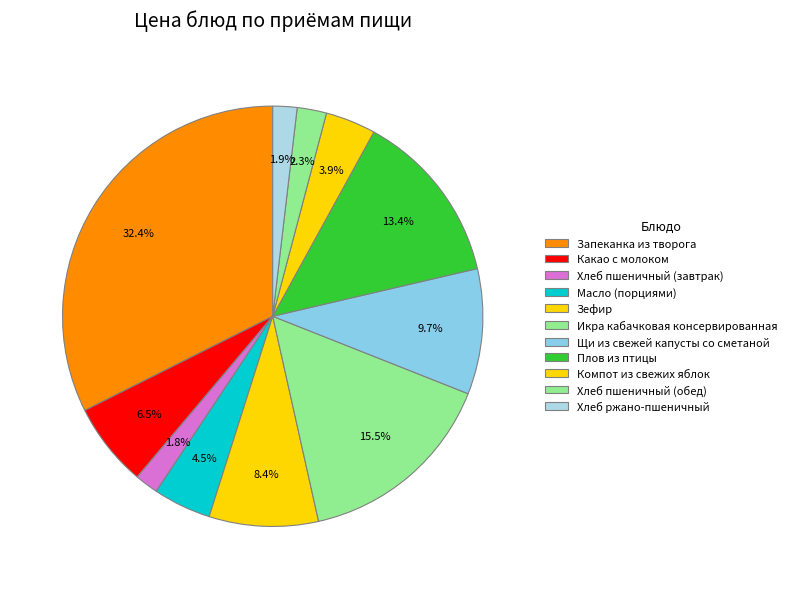

To the nearest percent, what percentage of the pie is Какао с молоком?

6%